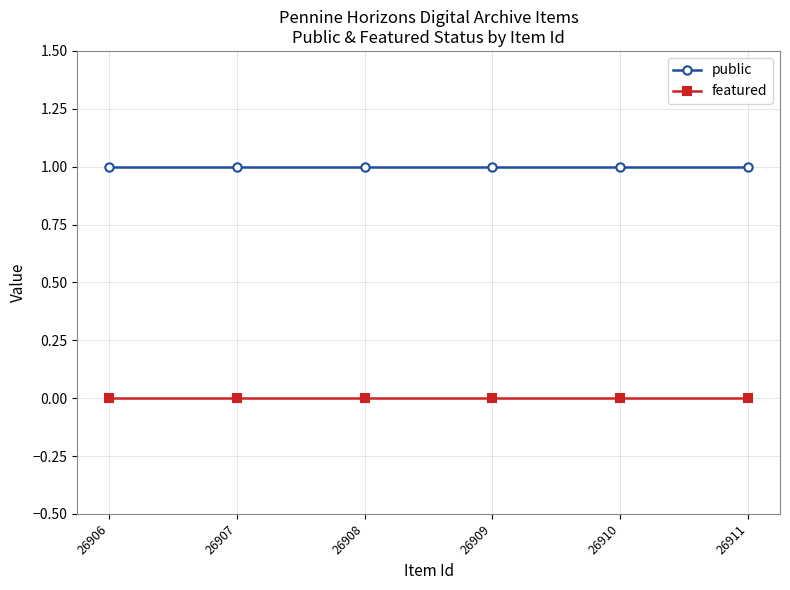

How many lines are shown in the chart?

2